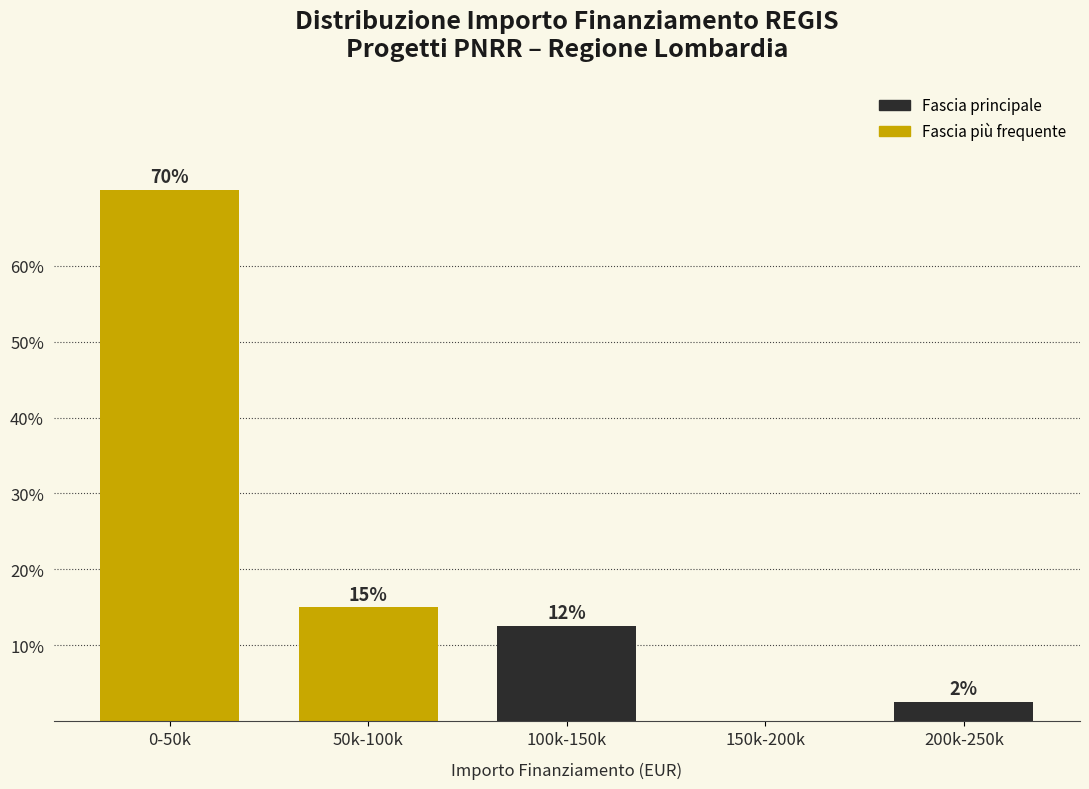

Which category has the highest value across all series?

0-50k